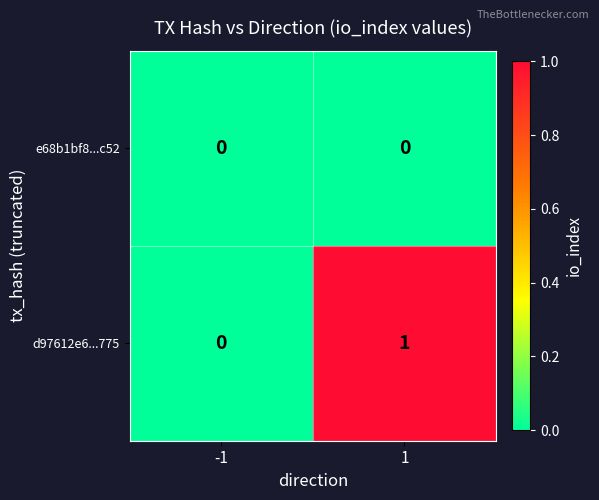

Reading left to right, list all the values displayed in this chart.

e68b1bf8...c52: 0	0
d97612e6...775: 0	1